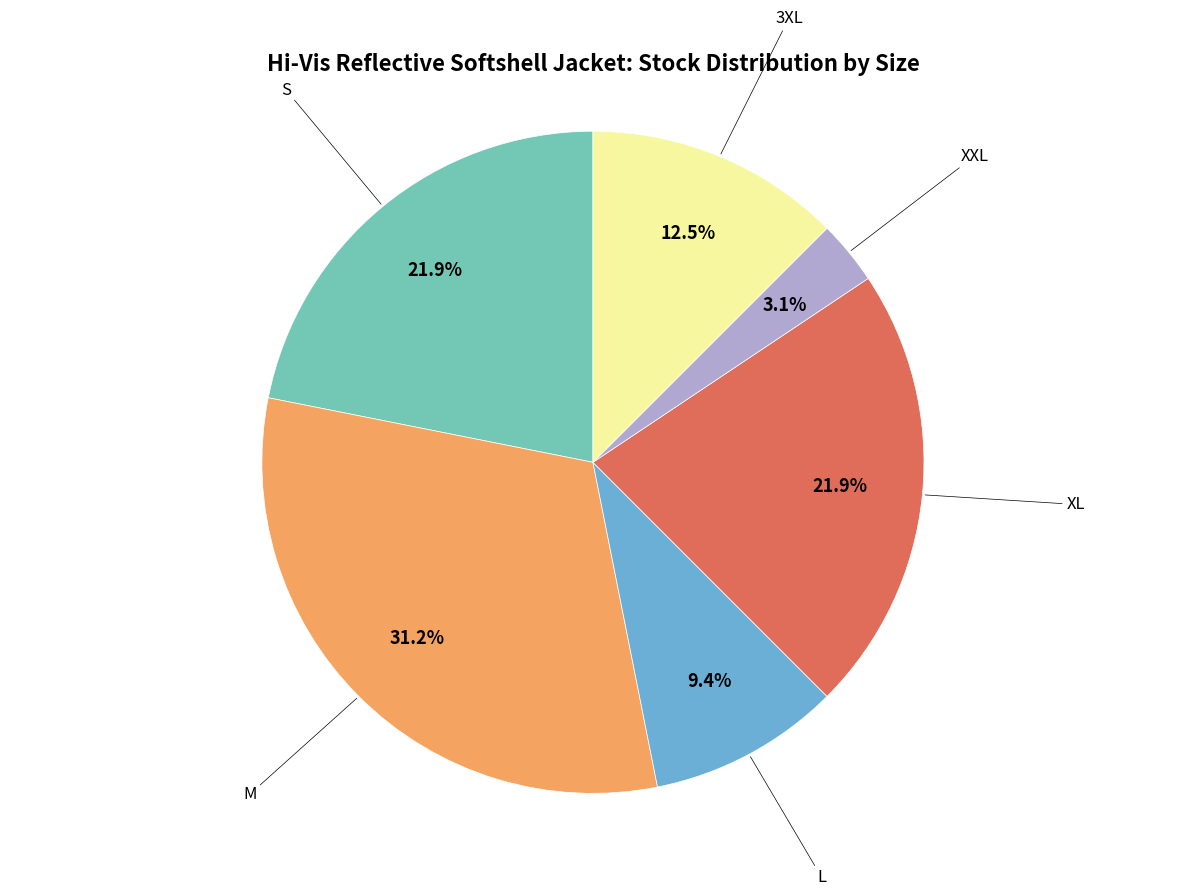

Is there any slice that represents more than half of the pie?

No